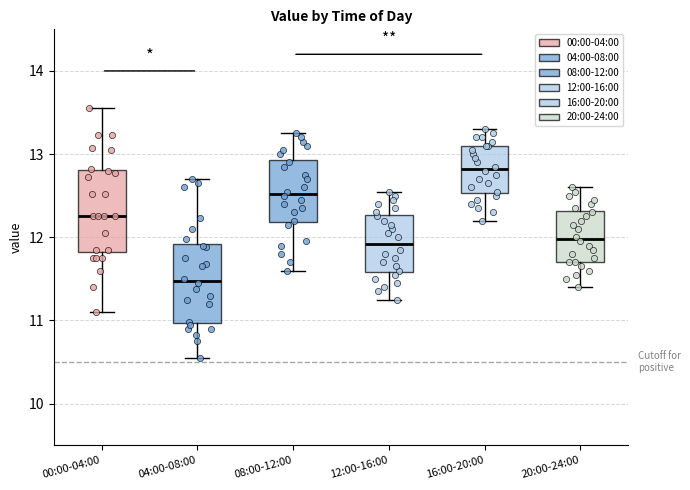

Reading left to right, transcribe this box plot: for each box, give where its median line is, the range the box spans, and where its two whiskers end, as read against the y-axis. The values are not printed on the chart, so give them approximately, as read against the axis.

00:00-04:00: median 12.3, box 11.8 to 12.8, whiskers 11.1 to 13.6
04:00-08:00: median 11.5, box 11.0 to 11.9, whiskers 10.6 to 12.7
08:00-12:00: median 12.5, box 12.2 to 12.9, whiskers 11.6 to 13.3
12:00-16:00: median 11.9, box 11.6 to 12.3, whiskers 11.3 to 12.6
16:00-20:00: median 12.8, box 12.5 to 13.1, whiskers 12.2 to 13.3
20:00-24:00: median 12.0, box 11.7 to 12.3, whiskers 11.4 to 12.6